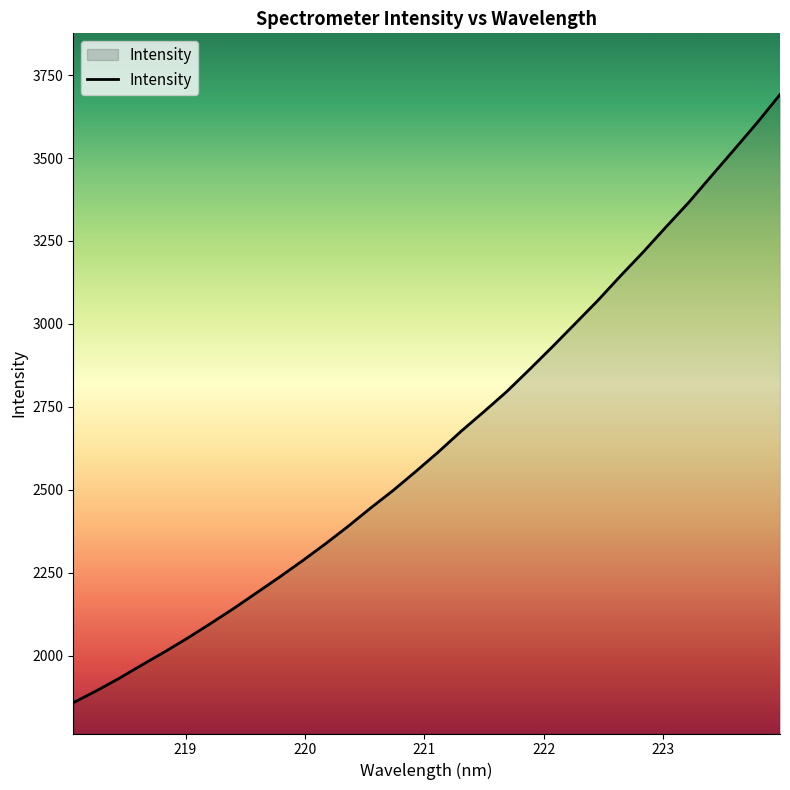

What is the smallest value displayed?

1858.4